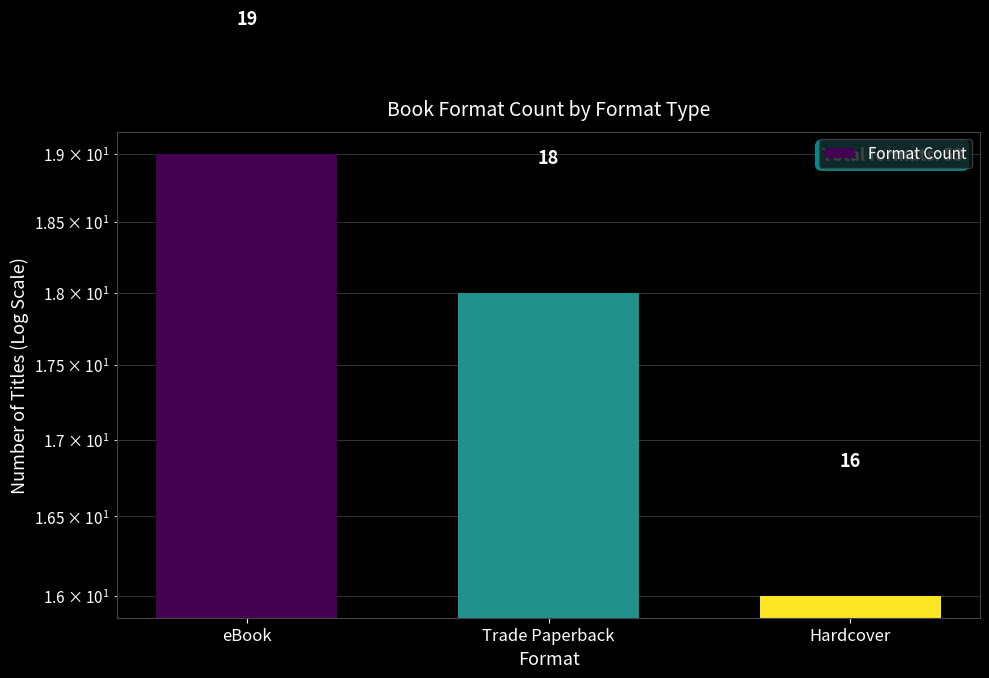

What is the label of the 2nd bar from the right?

Trade Paperback